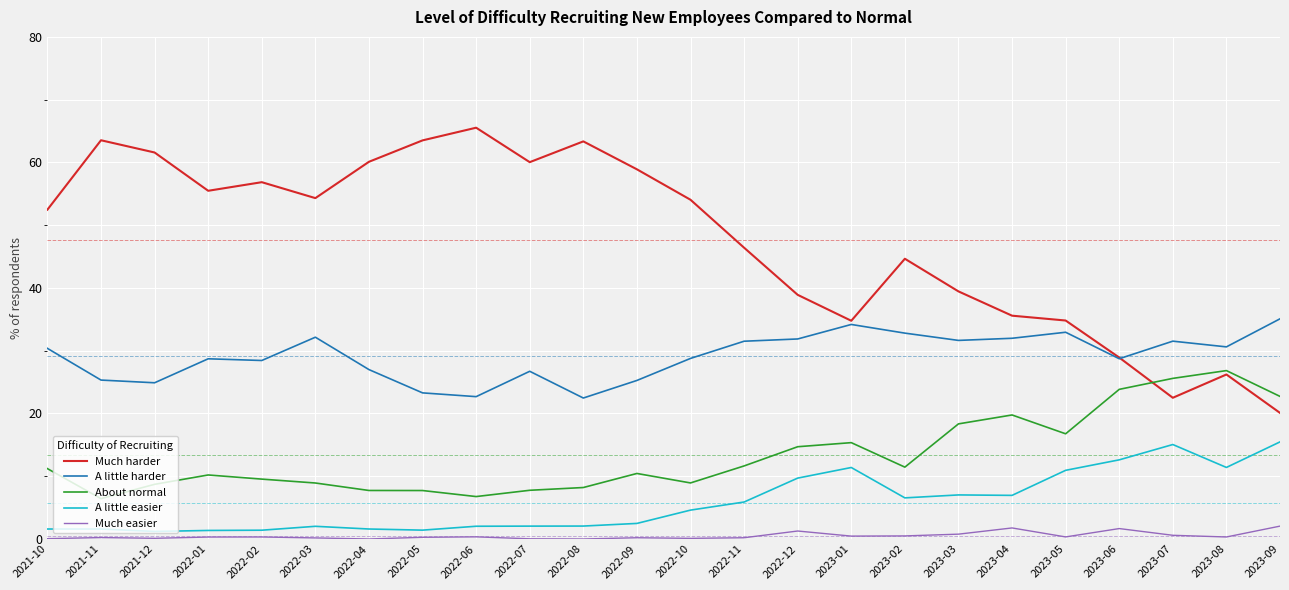

What is the greatest value displayed?

65.5